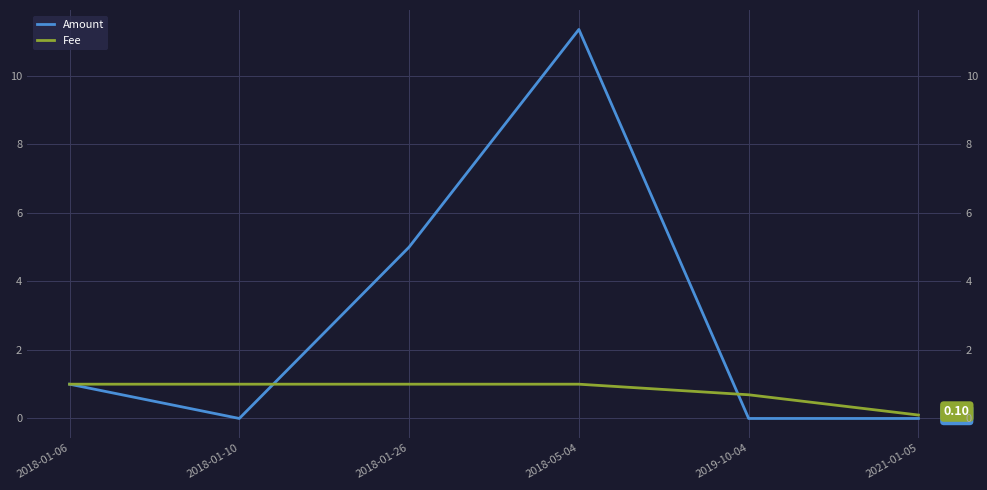

List the series in order of their peak value, highest first.

Amount, Fee